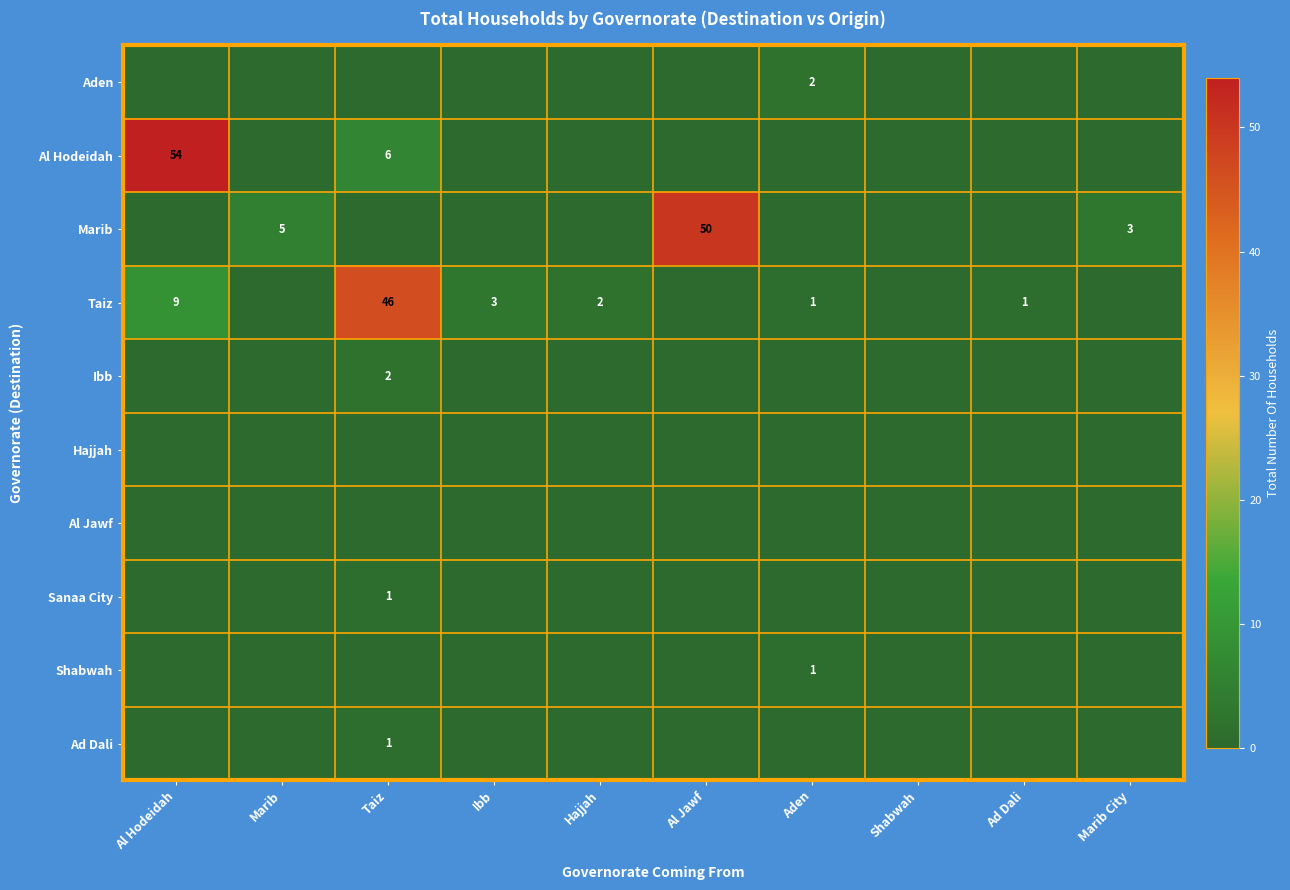

True or false: Shabwah has a value of 1 at Aden.

True